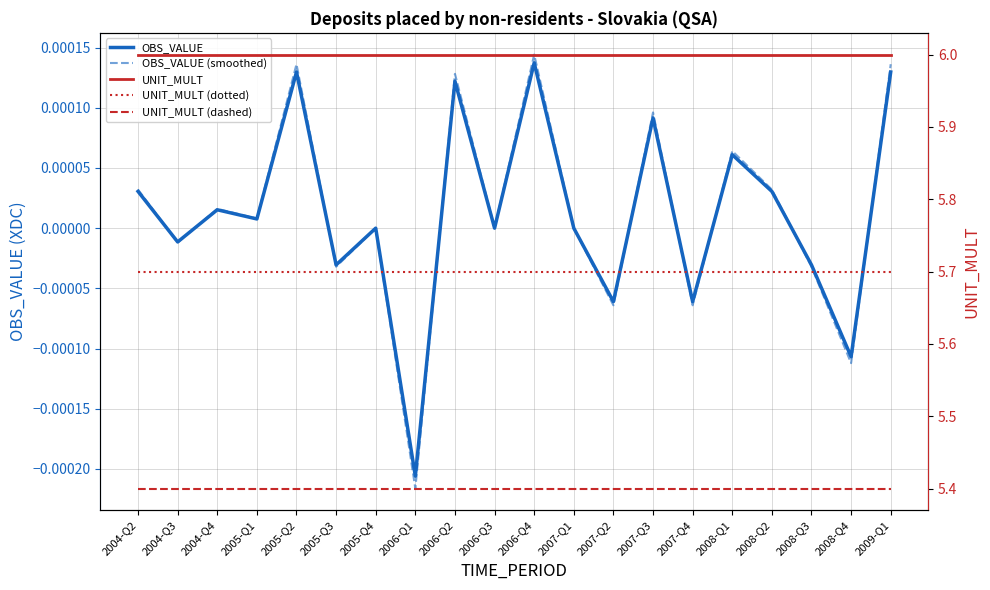

What is the label of the 17th point from the left?

2008-Q2